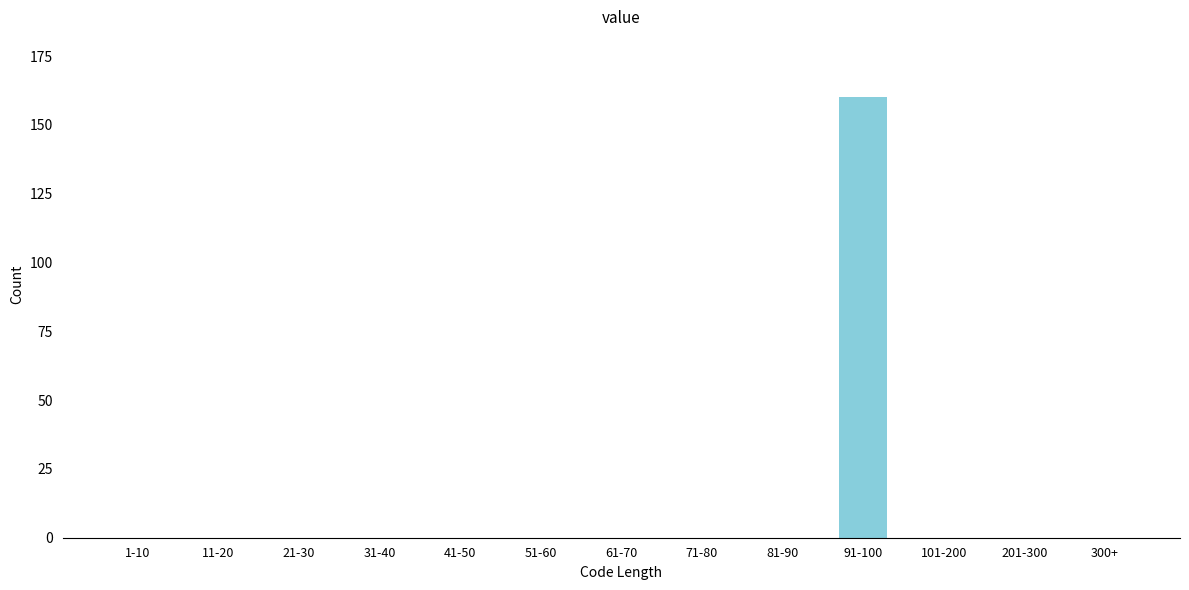

Reading left to right, transcribe all the data shown in this chart.

1-10=0	11-20=0	21-30=0	31-40=0	41-50=0	51-60=0	61-70=0	71-80=0	81-90=0	91-100=160	101-200=0	201-300=0	300+=0